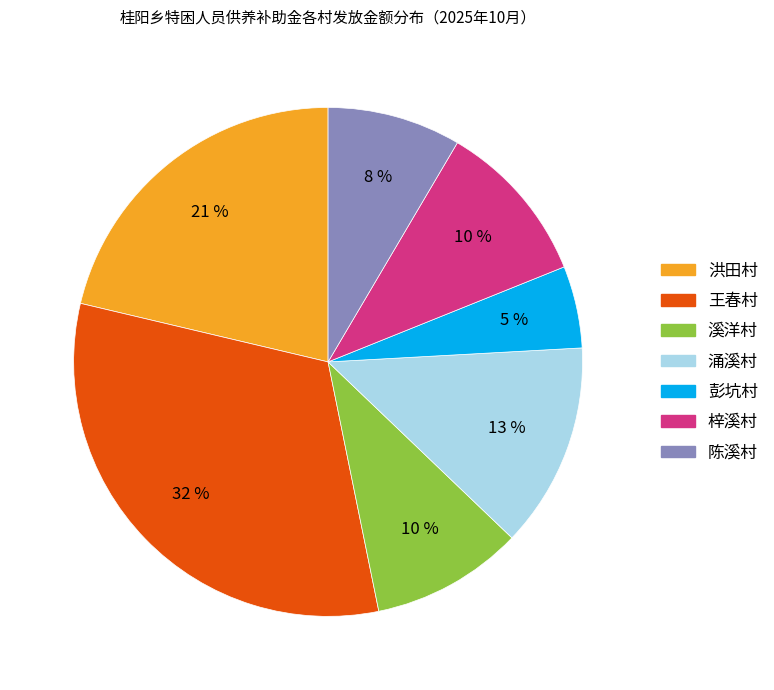

What percentage is the 彭坑村 slice, to the nearest percent?

5%